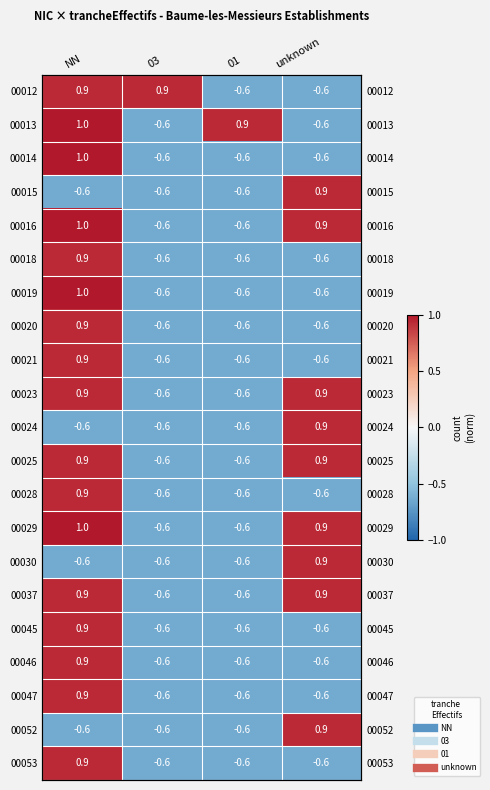

What is the greatest value displayed?

1.0